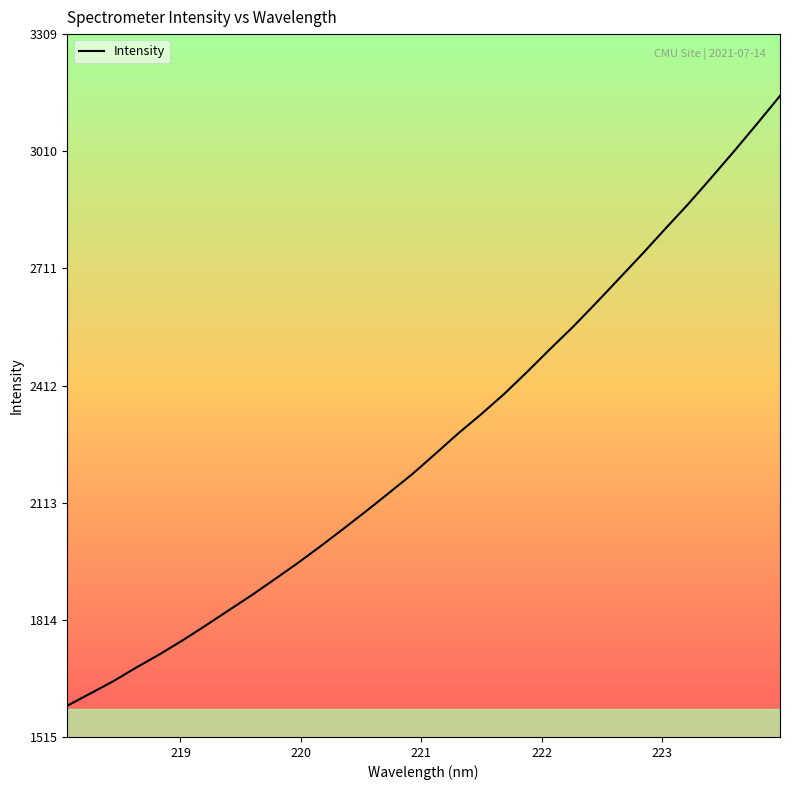

What is the maximum value shown in the chart?

3152.0